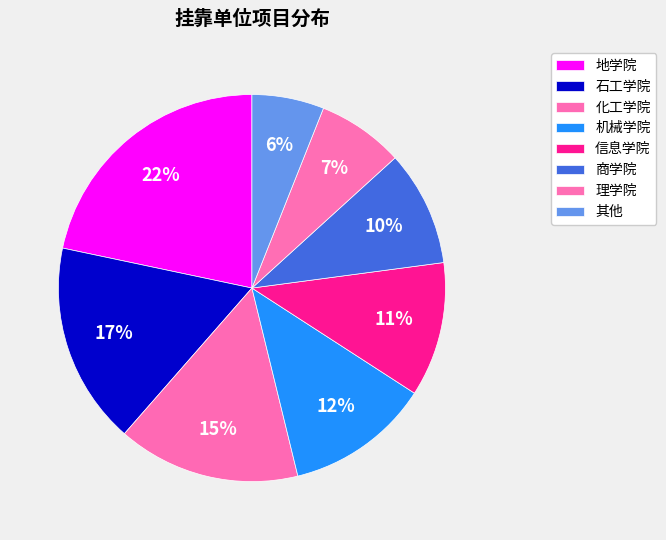

How many segments does this pie chart have?

8